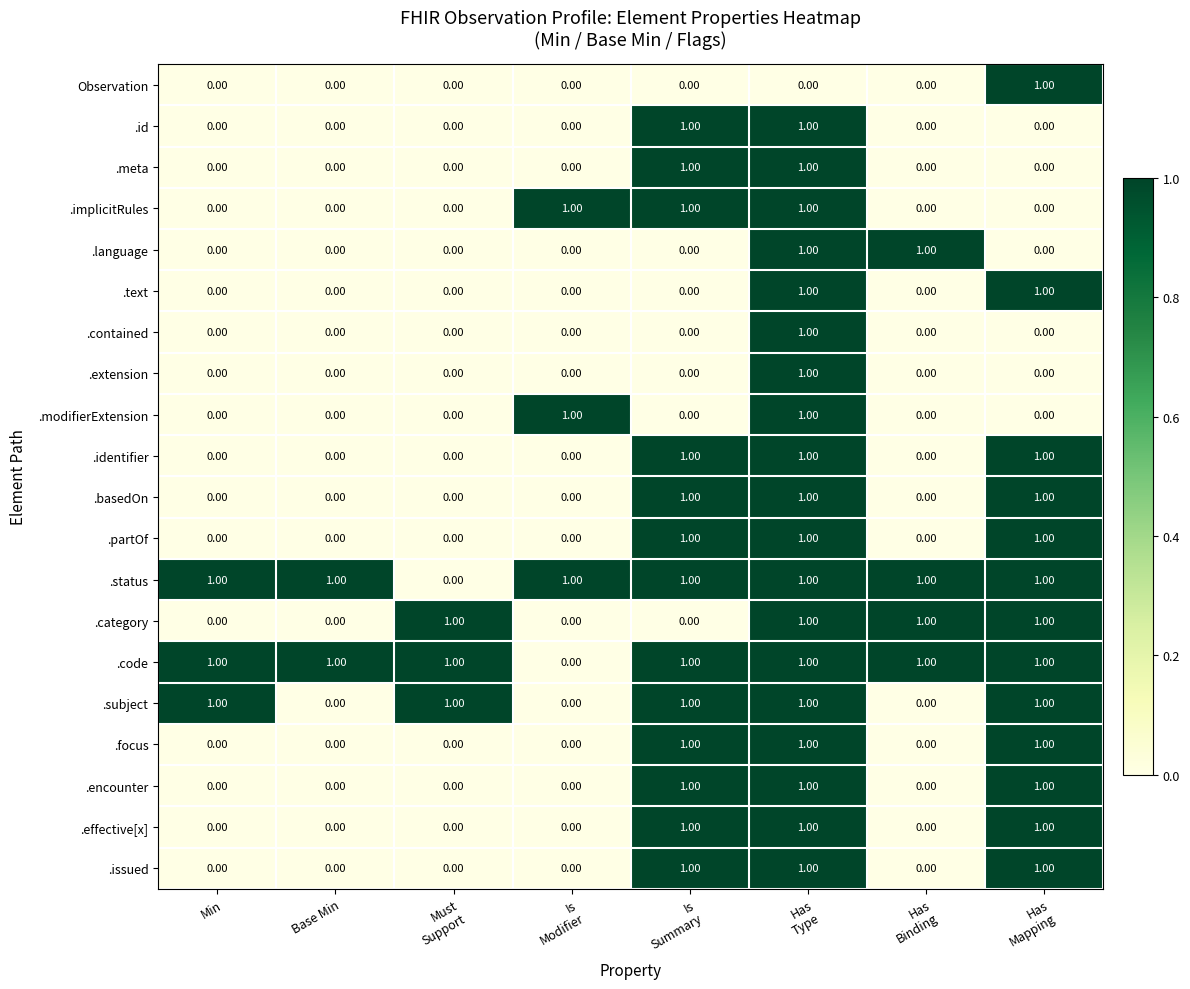

What is the sum of all .implicitRules values?

3